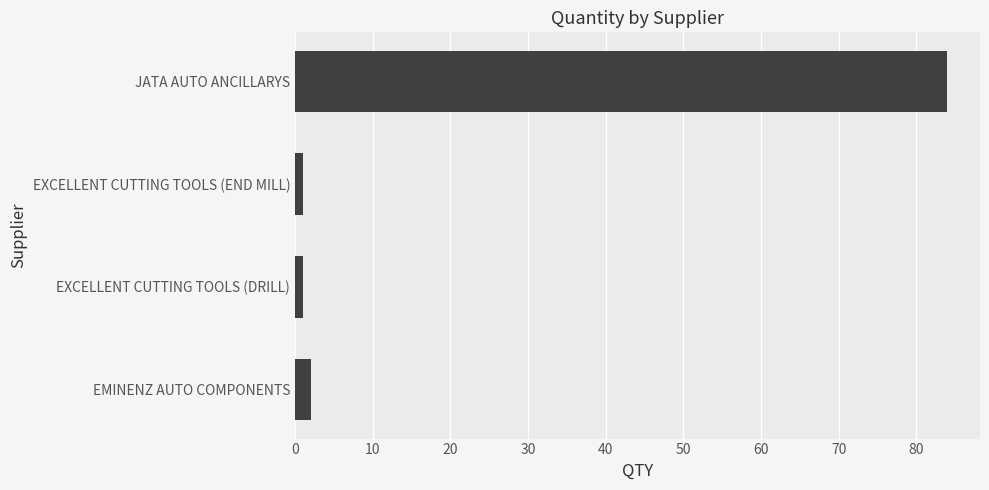

Is it true that the value at EMINENZ AUTO COMPONENTS is 2?

True